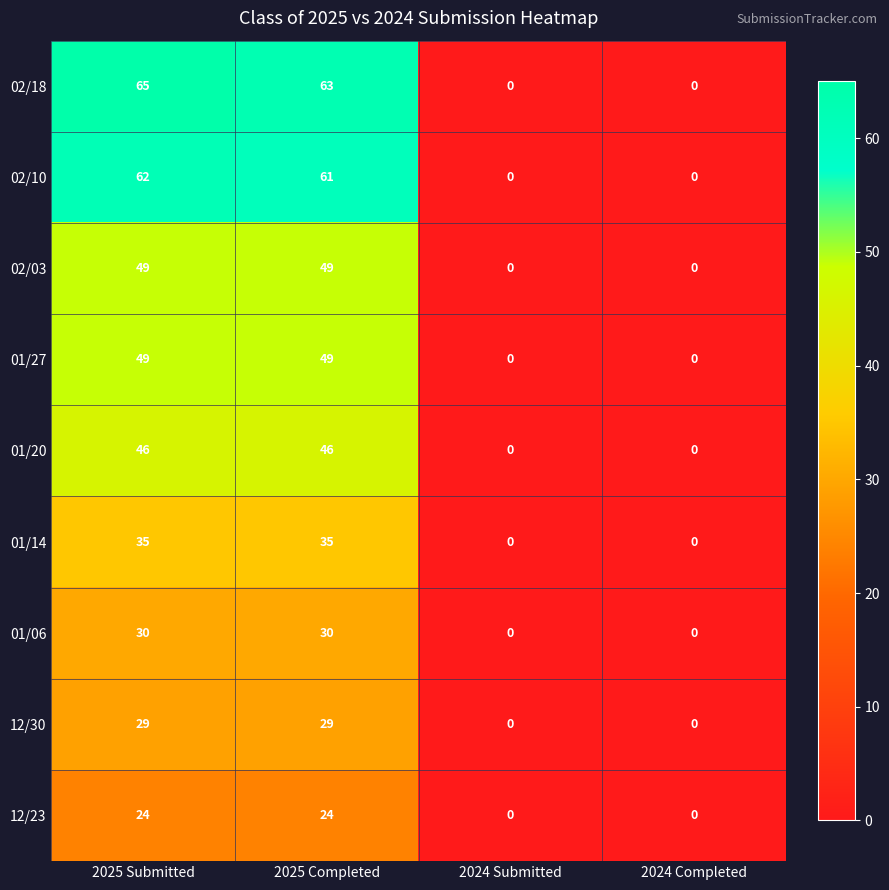

Which series changed the most between 2025 Submitted and 2024 Submitted?

02/18